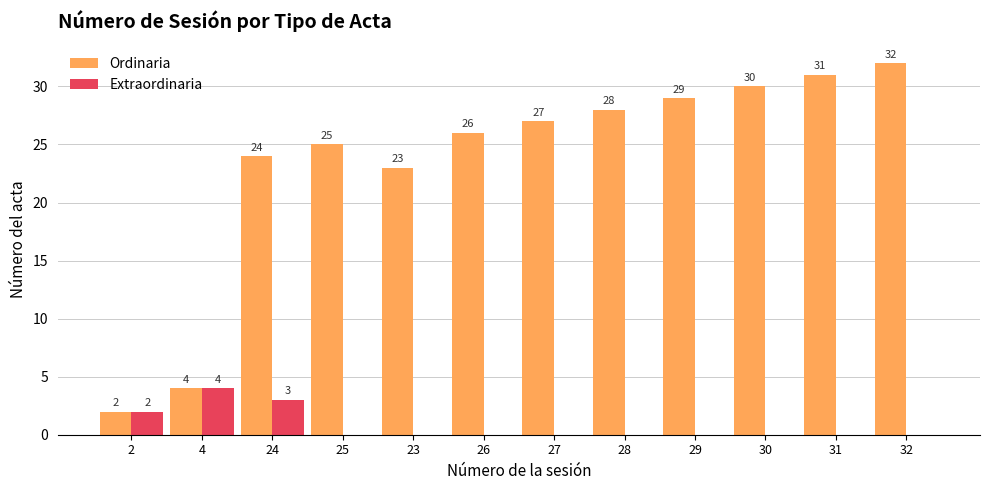

Reading right to left, transcribe all the data shown in this chart.

Ordinaria: 32=32	31=31	30=30	29=29	28=28	27=27	26=26	23=23	25=25	24=24	4=4	2=2
Extraordinaria: 32=0	31=0	30=0	29=0	28=0	27=0	26=0	23=0	25=0	24=3	4=4	2=2